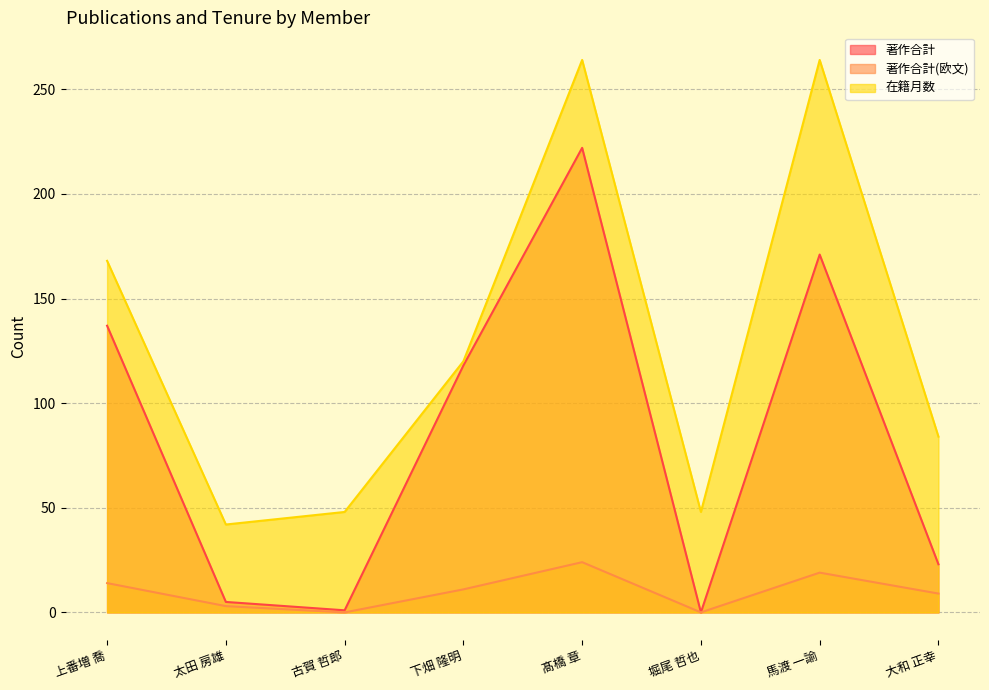

What is the sum of all 著作合計(欧文) values?

80